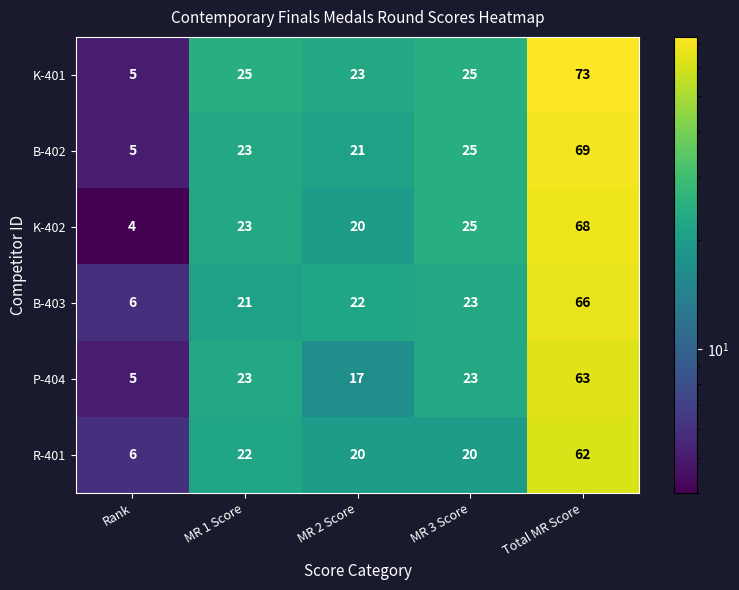

What is the difference between the second highest and second lowest values in the K-402 series?

5